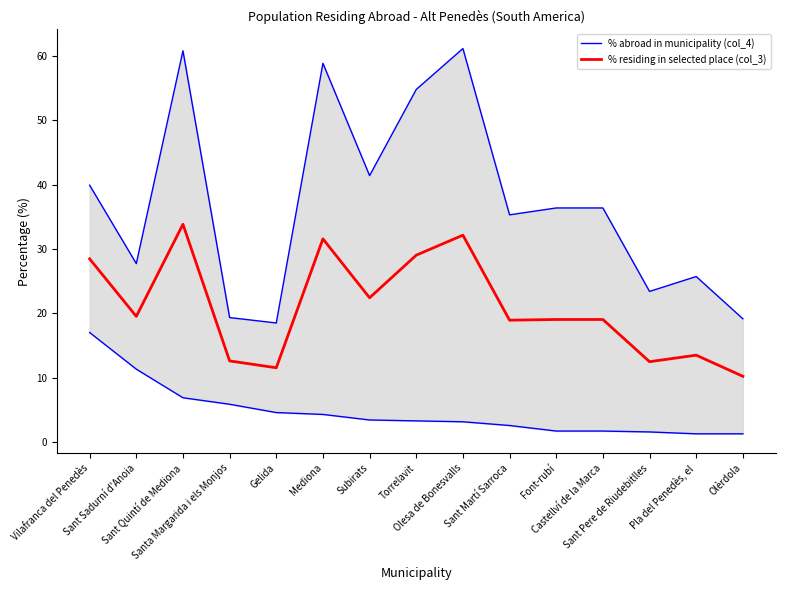

Which category has the lowest value in the % residing in selected place (col_3) series?

Olèrdola